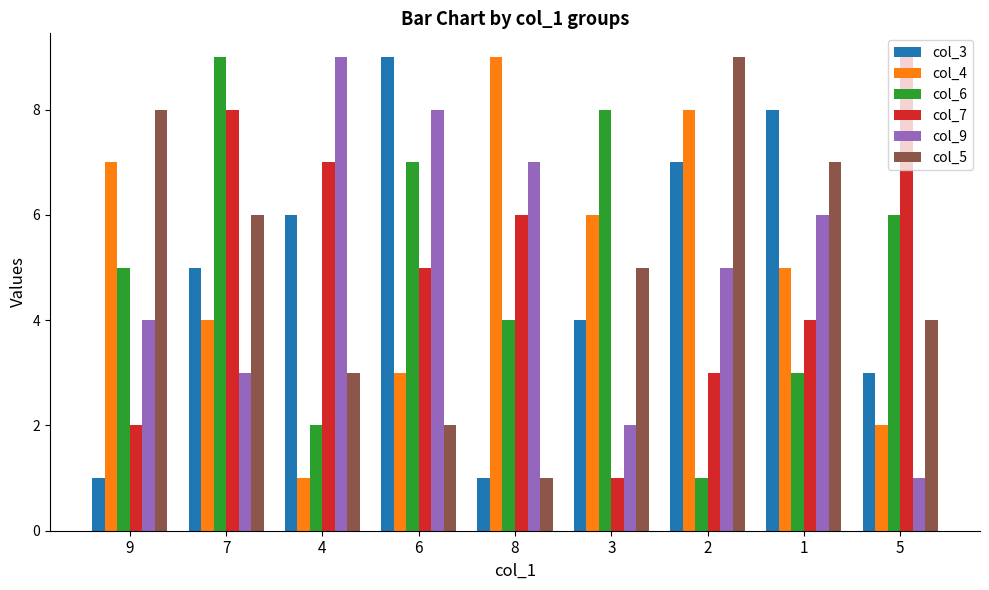

Between 9 and 1, which series saw the biggest shift?

col_3